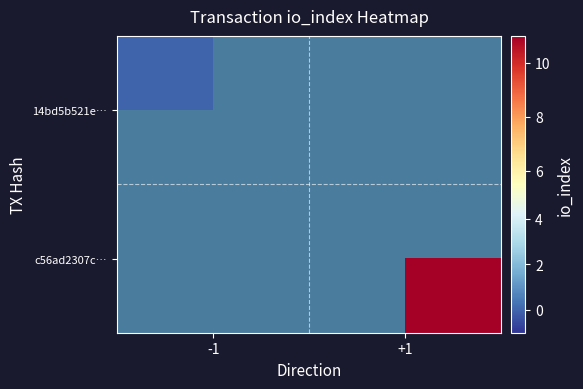

Rank the categories by c56ad2307c… value from lowest to highest.

-1, +1